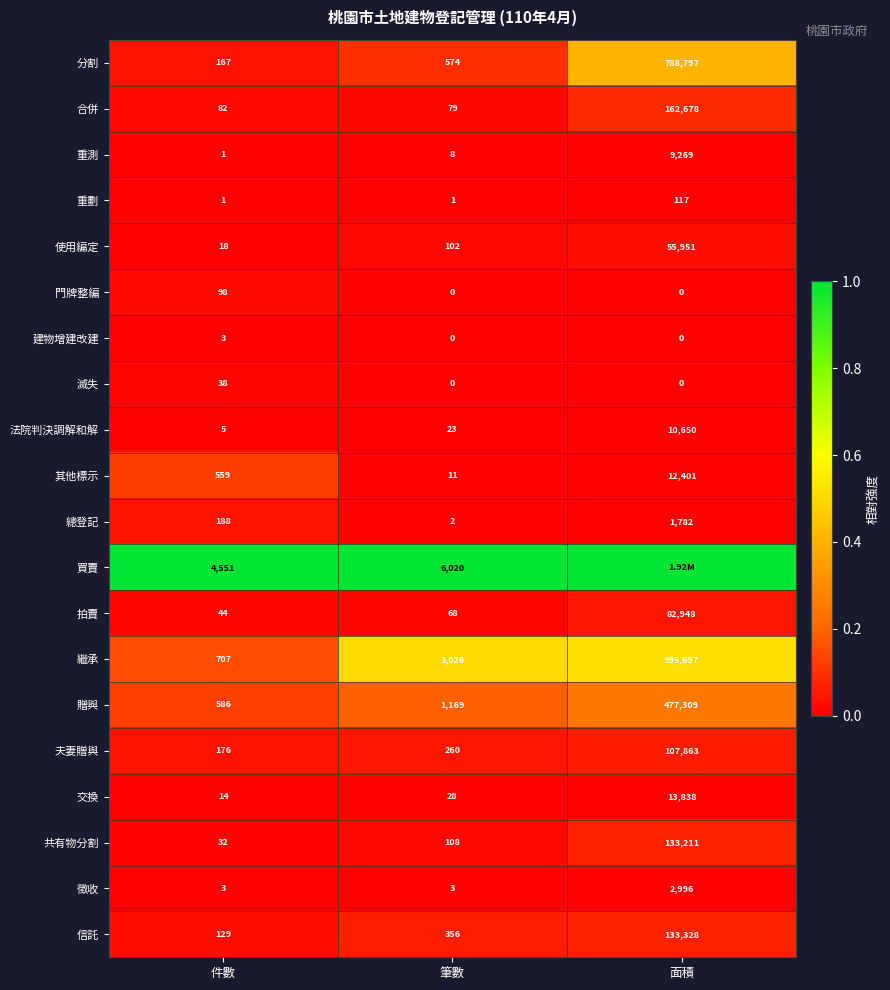

The 法院判決調解和解 series shows 0.0 at 件數. True or false?

False